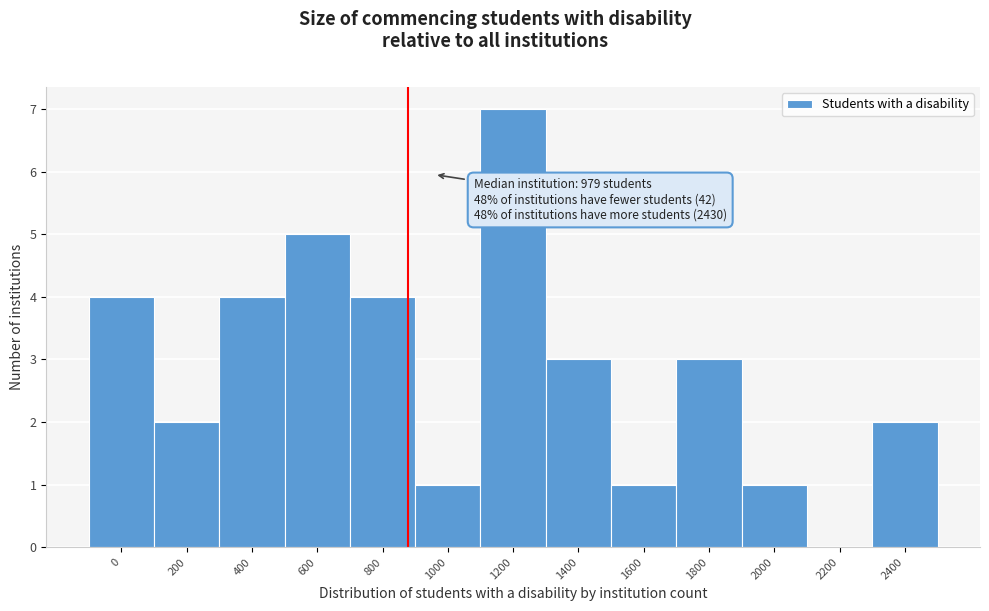

Reading left to right, transcribe all the data shown in this chart.

0=4	200=2	400=4	600=5	800=4	1000=1	1200=7	1400=3	1600=1	1800=3	2000=1	2200=0	2400=2